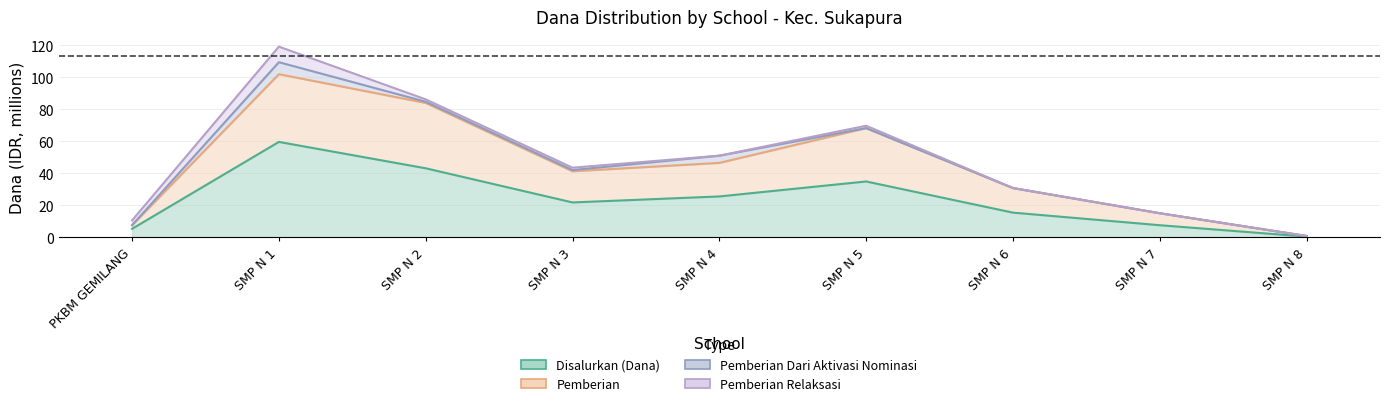

Read the Disalurkan (Dana) value at PKBM GEMILANG.

5.2